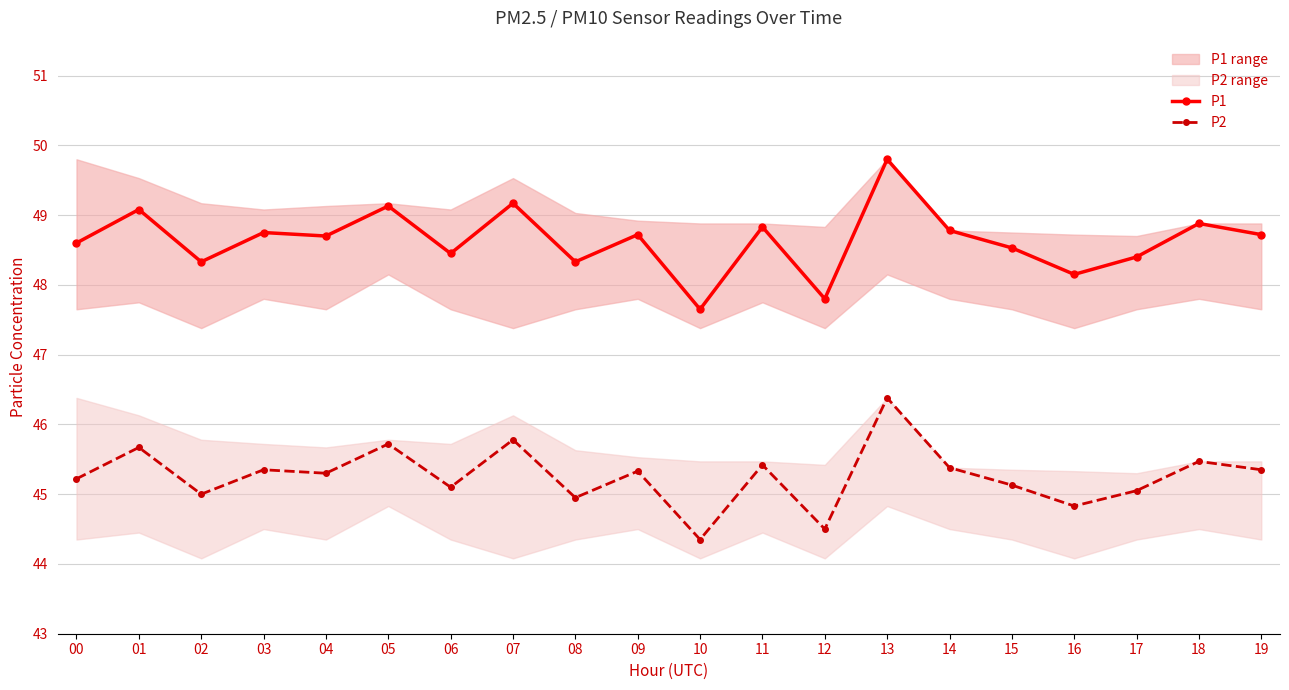

Reading left to right, what are all the values shown in this chart?

P1: 48.6	49.1	48.3	48.8	48.7	49.1	48.5	49.2	48.3	48.7	47.6	48.8	47.8	49.8	48.8	48.5	48.1	48.4	48.9	48.7
P2: 45.2	45.7	45.0	45.4	45.3	45.7	45.1	45.8	45.0	45.3	44.4	45.4	44.5	46.4	45.4	45.1	44.8	45.0	45.5	45.4